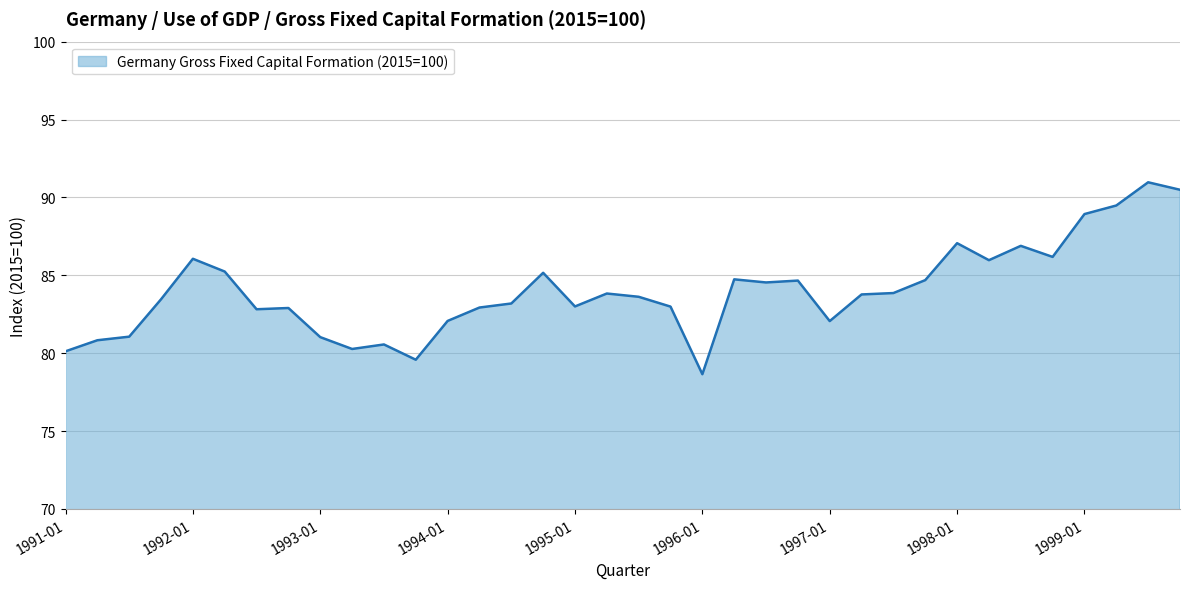

What is the difference between the maximum and minimum values?

12.3